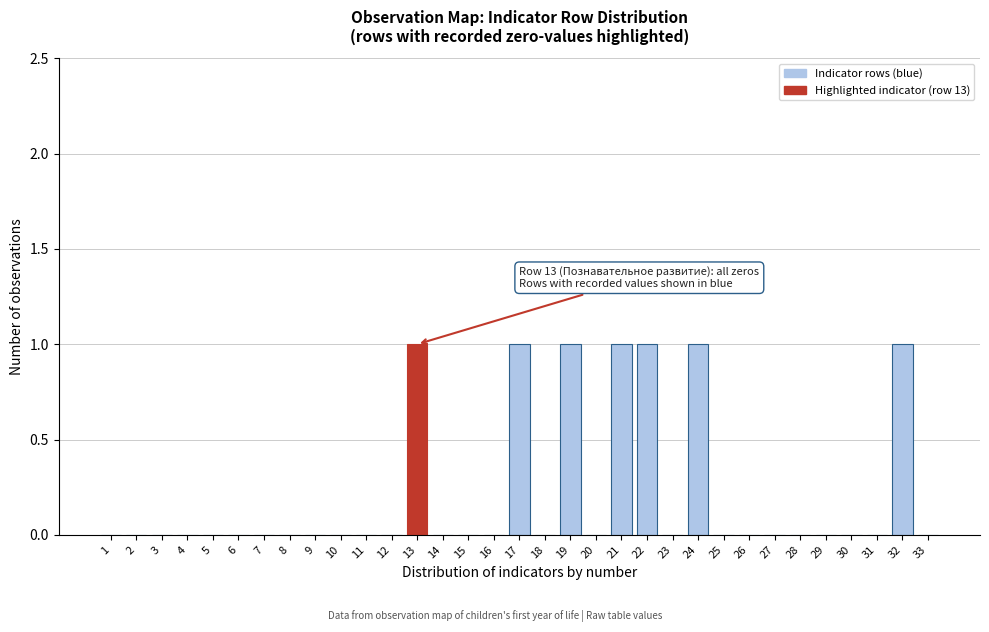

True or false: the data shows -1 at 18.

False